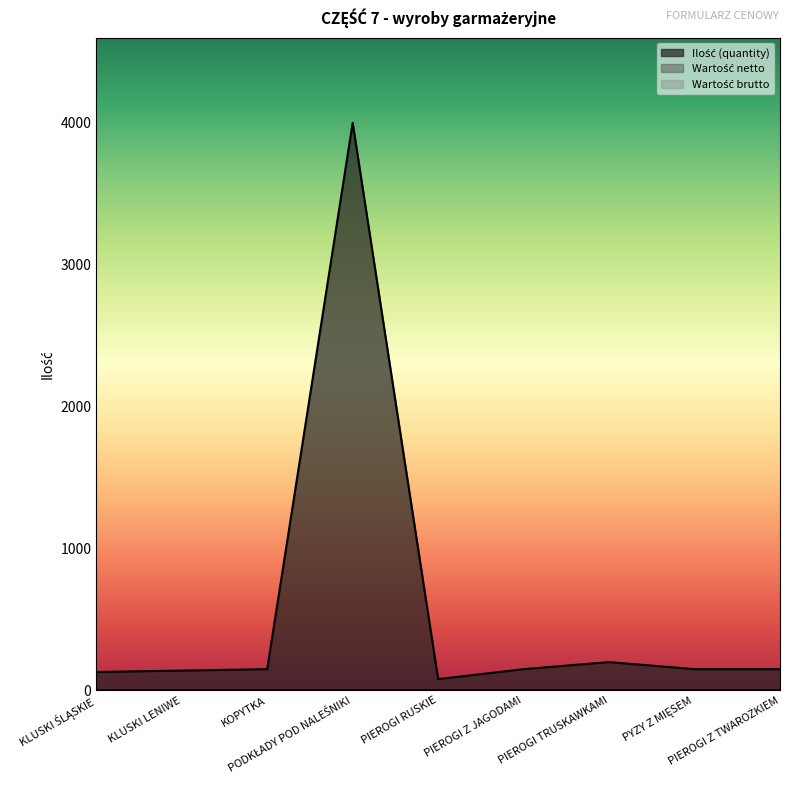

Reading left to right, list all the values displayed in this chart.

Ilość (quantity): KLUSKI ŚLĄSKIE=130	KLUSKI LENIWE=140	KOPYTKA=150	PODKŁADY POD NALEŚNIKI=4000	PIEROGI RUSKIE=80	PIEROGI Z JAGODAMI=150	PIEROGI TRUSKAWKAMI=200	PYZY Z MIĘSEM=150	PIEROGI Z TWAROŻKIEM=150
Wartość netto: KLUSKI ŚLĄSKIE=0	KLUSKI LENIWE=0	KOPYTKA=0	PODKŁADY POD NALEŚNIKI=0	PIEROGI RUSKIE=0	PIEROGI Z JAGODAMI=0	PIEROGI TRUSKAWKAMI=0	PYZY Z MIĘSEM=0	PIEROGI Z TWAROŻKIEM=0
Wartość brutto: KLUSKI ŚLĄSKIE=0	KLUSKI LENIWE=0	KOPYTKA=0	PODKŁADY POD NALEŚNIKI=0	PIEROGI RUSKIE=0	PIEROGI Z JAGODAMI=0	PIEROGI TRUSKAWKAMI=0	PYZY Z MIĘSEM=0	PIEROGI Z TWAROŻKIEM=0